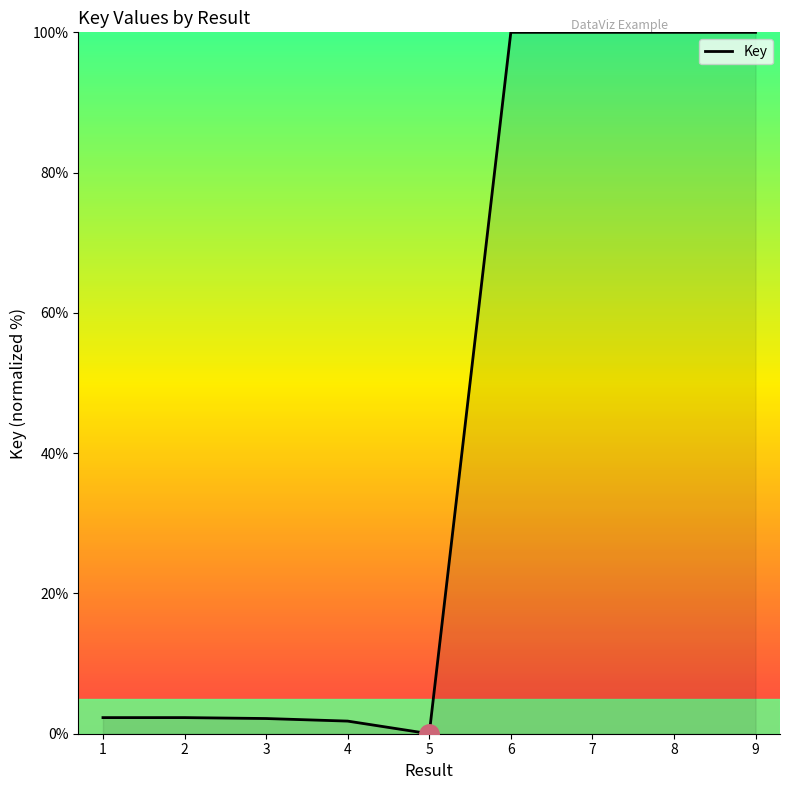

True or false: the data shows 1.8 at 4.

True